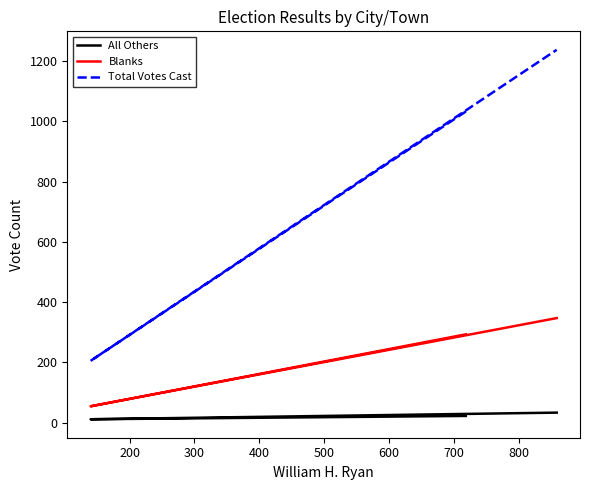

What are all the series names shown in the legend?

All Others, Blanks, Total Votes Cast